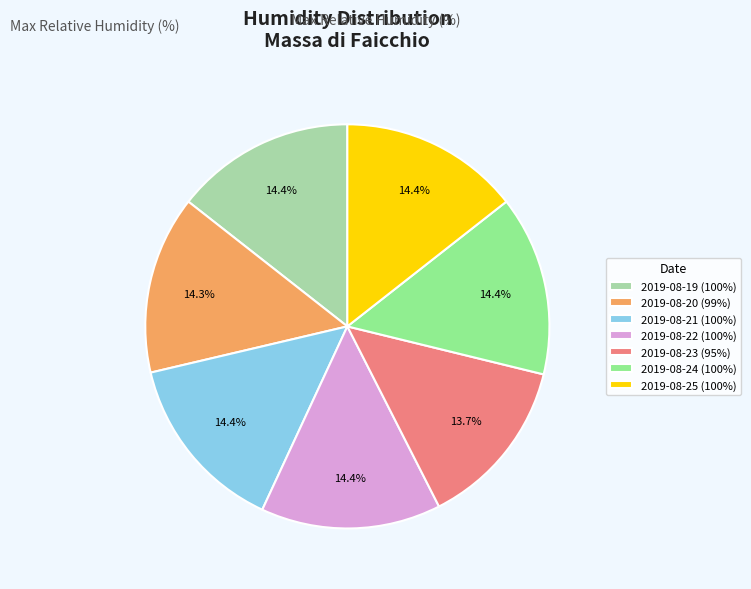

What percentage is the 2019-08-24 slice, to the nearest percent?

14%